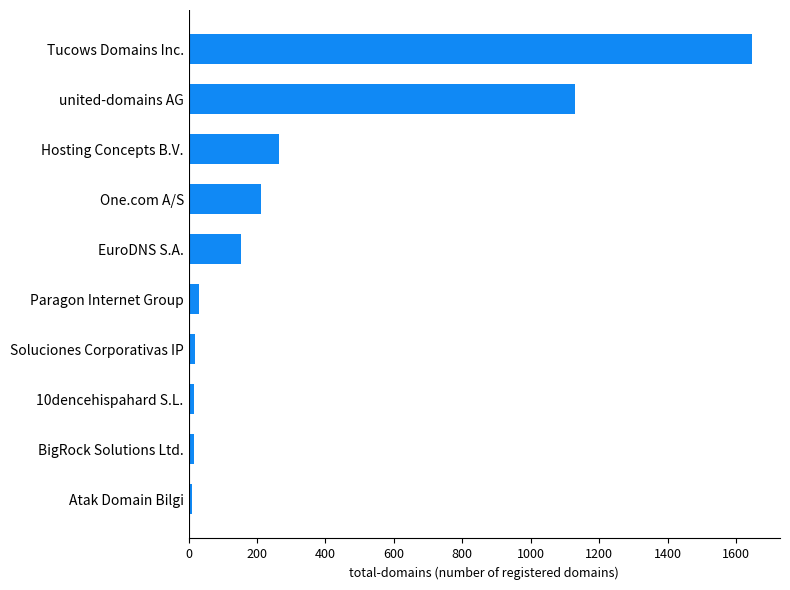

Which label corresponds to the largest value in the chart?

Tucows Domains Inc.